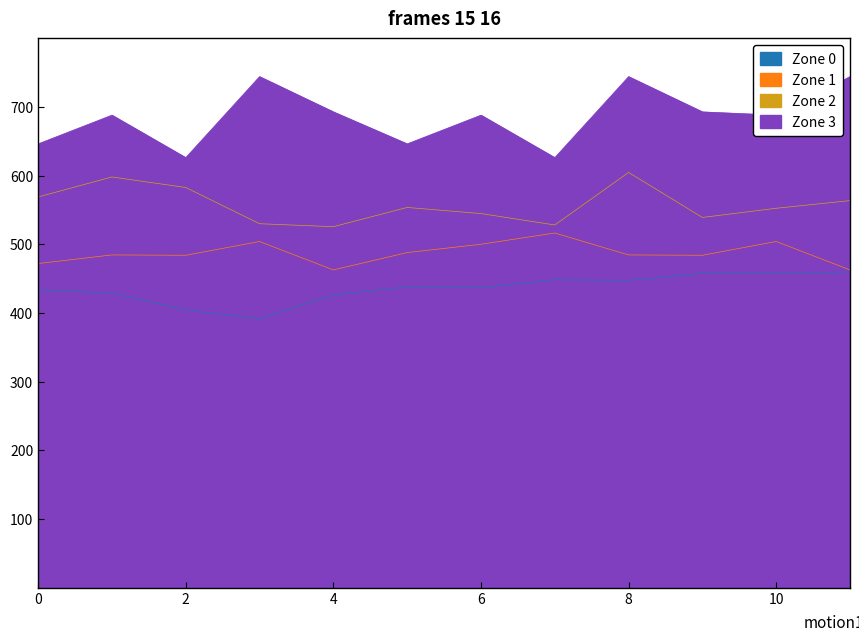

The value of Zone 3 at 4 is 693.0. True or false?

True